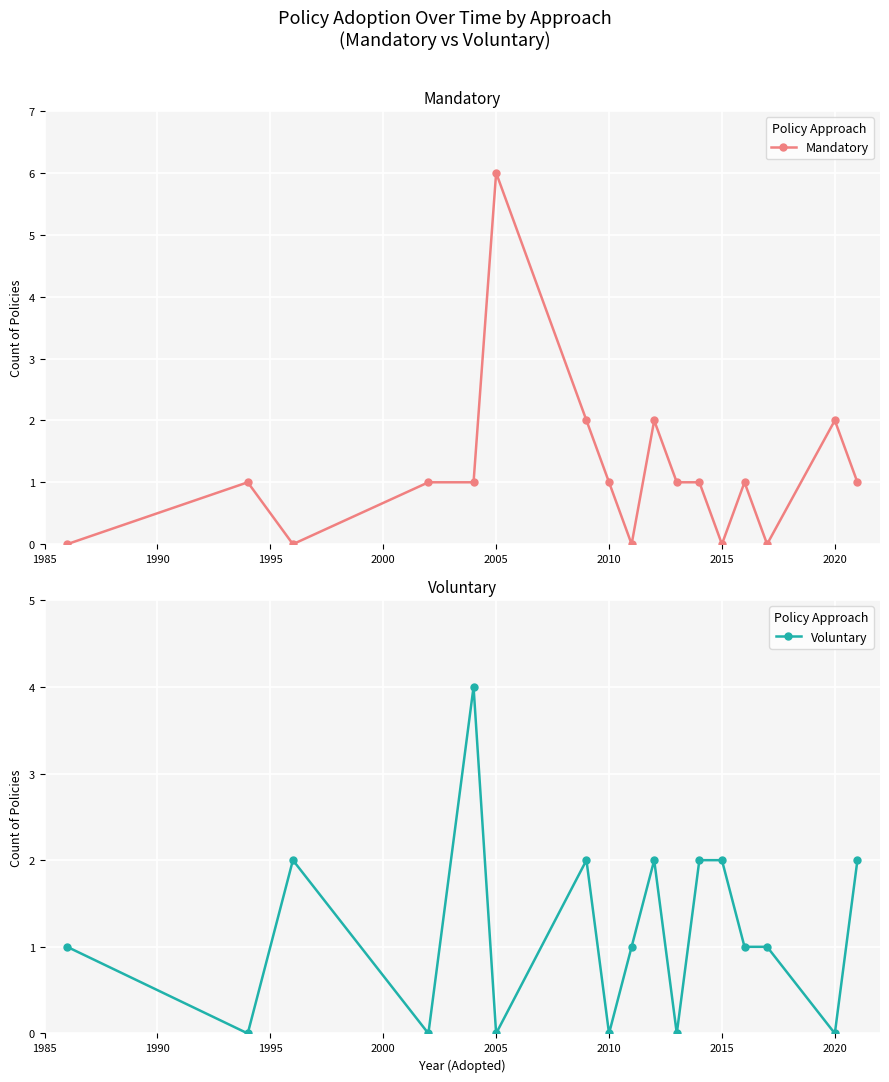

True or false: Voluntary has a value of 0 at 2020.

True